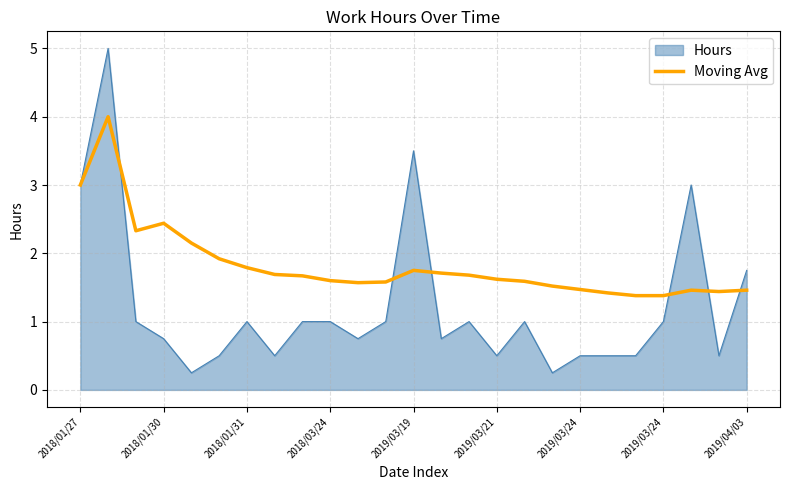

Which series has the largest range (max minus min)?

Hours